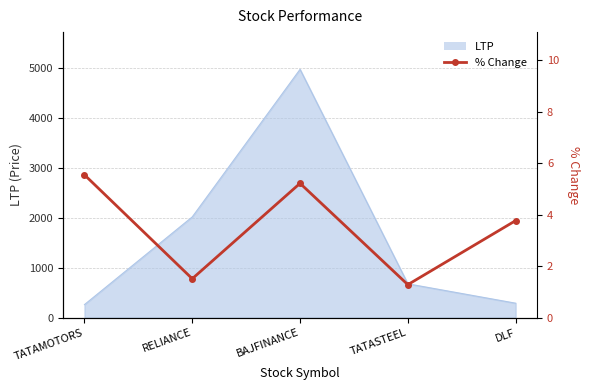

What is the smallest value displayed?

1.3